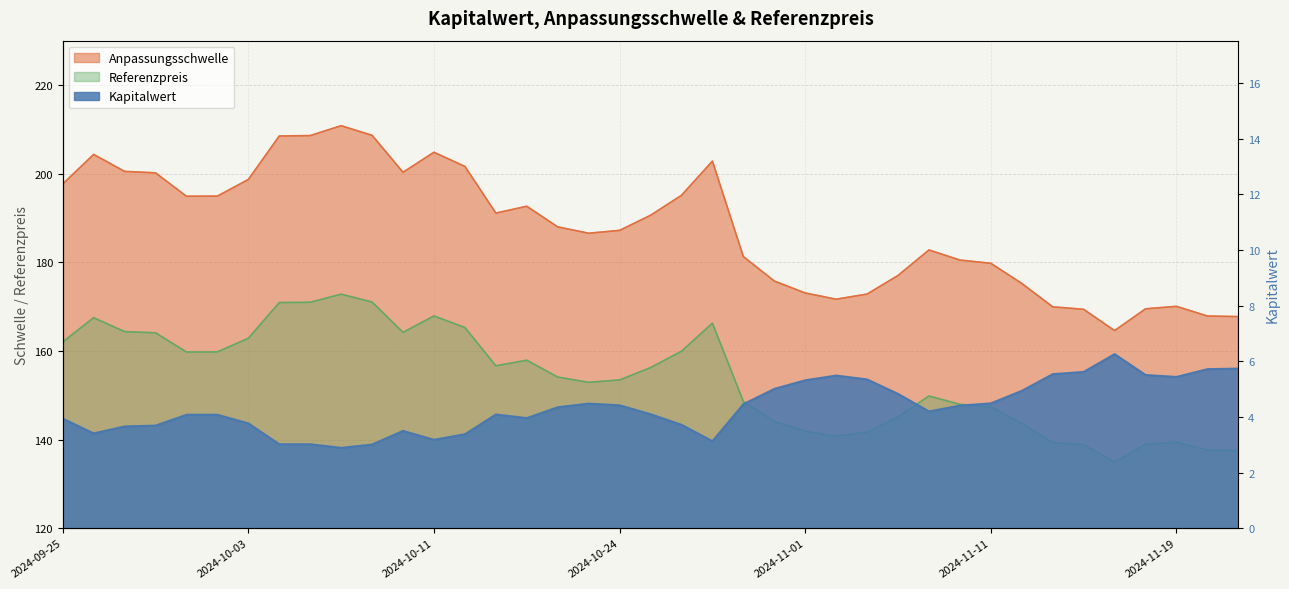

At which category is the sum across all series the highest?

2024-10-08